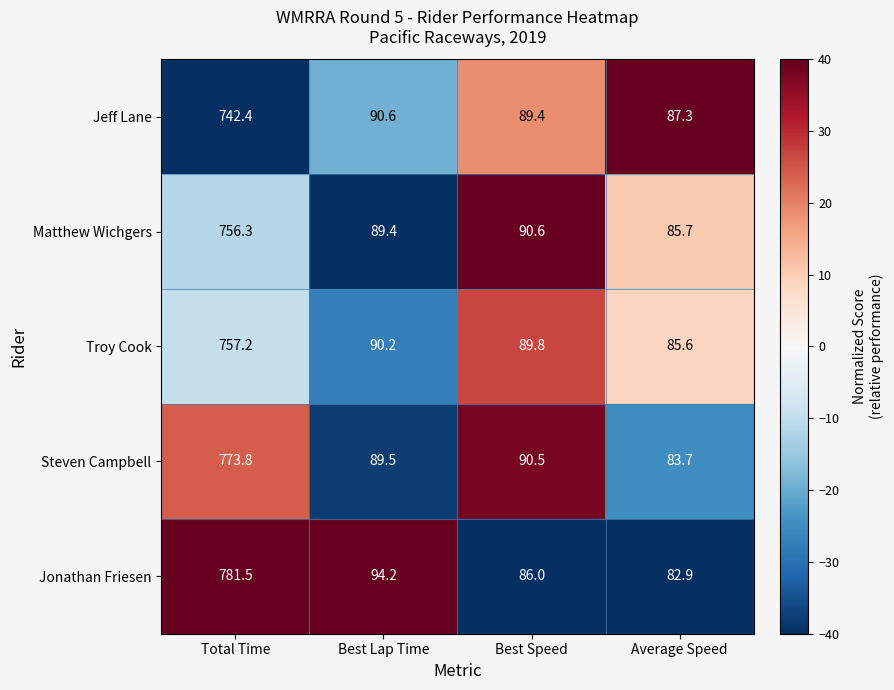

How many series are shown in this chart?

5